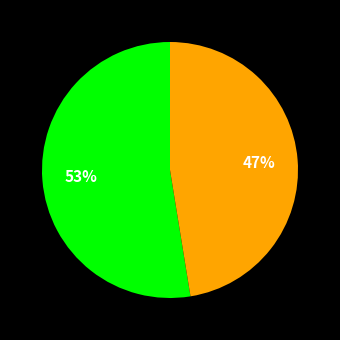

Is there a majority slice in this chart?

Yes